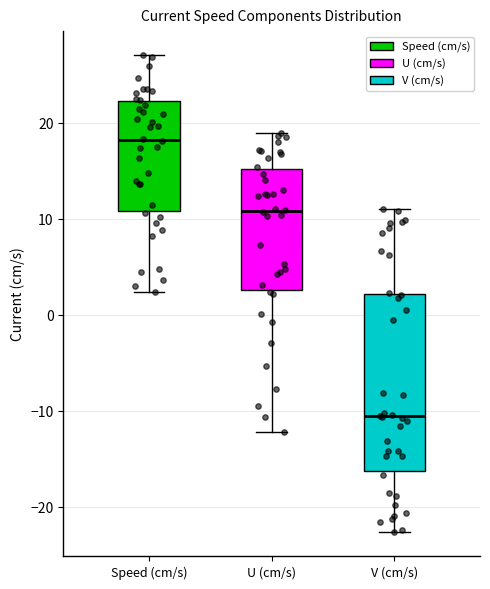

Where does the lower whisker of the box for V (cm/s) end on the y-axis? The values are not printed on the chart, so give them approximately, as read against the axis.

-23